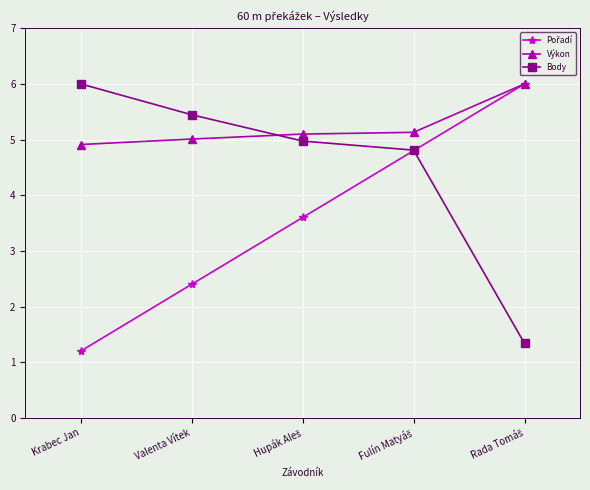

True or false: Výkon has more than 1 interior local peaks.

False